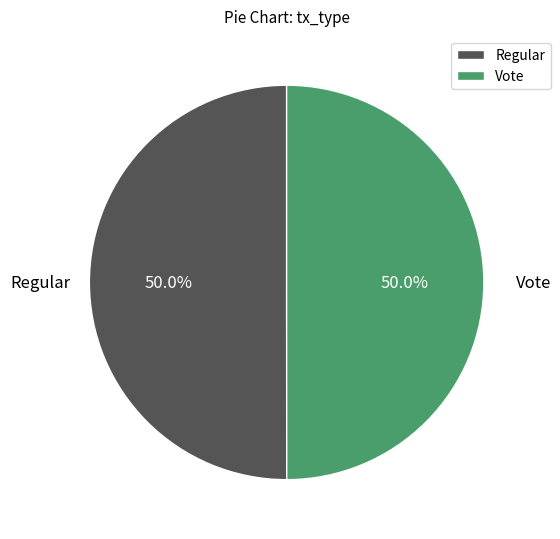

Approximately how many times larger is the value at Vote compared to Regular?

1.0